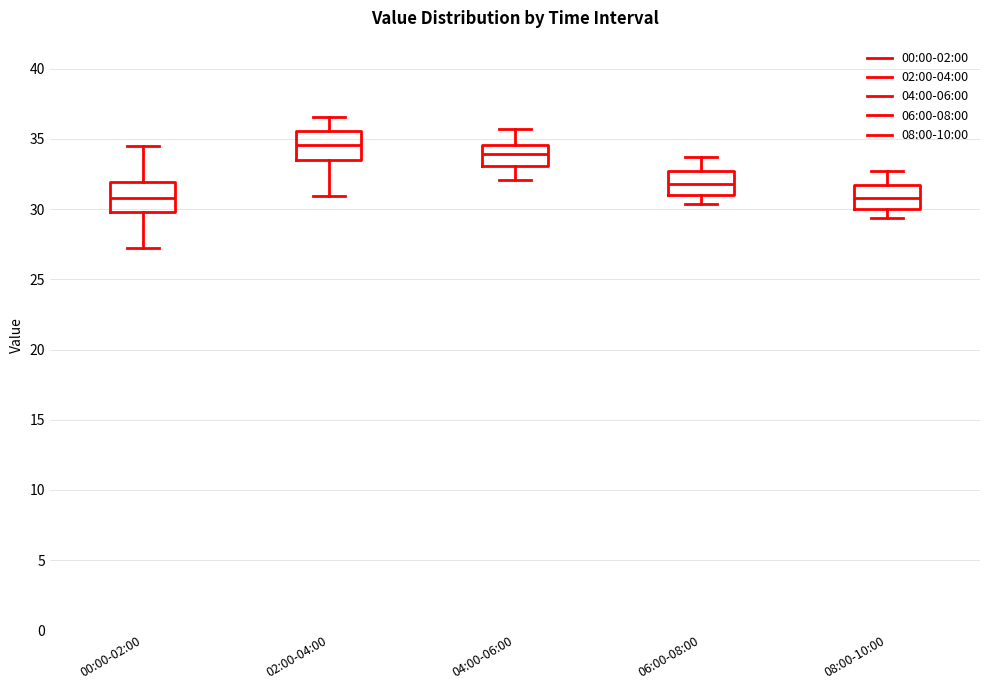

Reading left to right, read every box against the y-axis: the position of its median line, the range the box covers, and the ends of its whiskers. The values are not printed on the chart, so give them approximately, as read against the axis.

00:00-02:00: median 31.0, box 30.0 to 32.0, whiskers 27.0 to 34.5
02:00-04:00: median 34.5, box 33.5 to 35.5, whiskers 31.0 to 36.5
04:00-06:00: median 34.0, box 33.0 to 34.5, whiskers 32.0 to 35.5
06:00-08:00: median 32.0, box 31.0 to 32.5, whiskers 30.5 to 33.5
08:00-10:00: median 31.0, box 30.0 to 31.5, whiskers 29.5 to 32.5